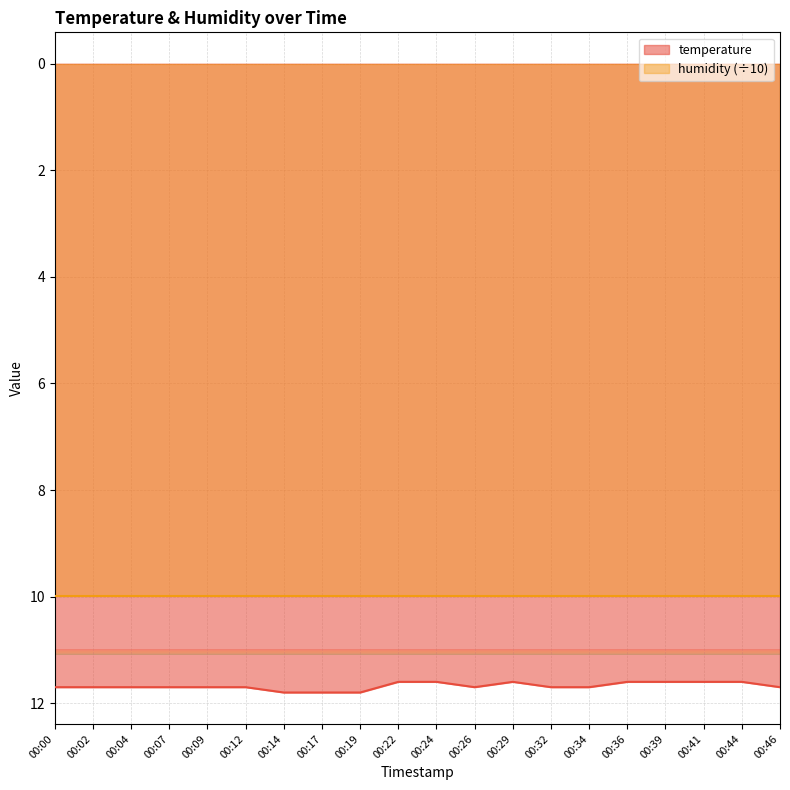

What value does the data have at 00:19?

11.8